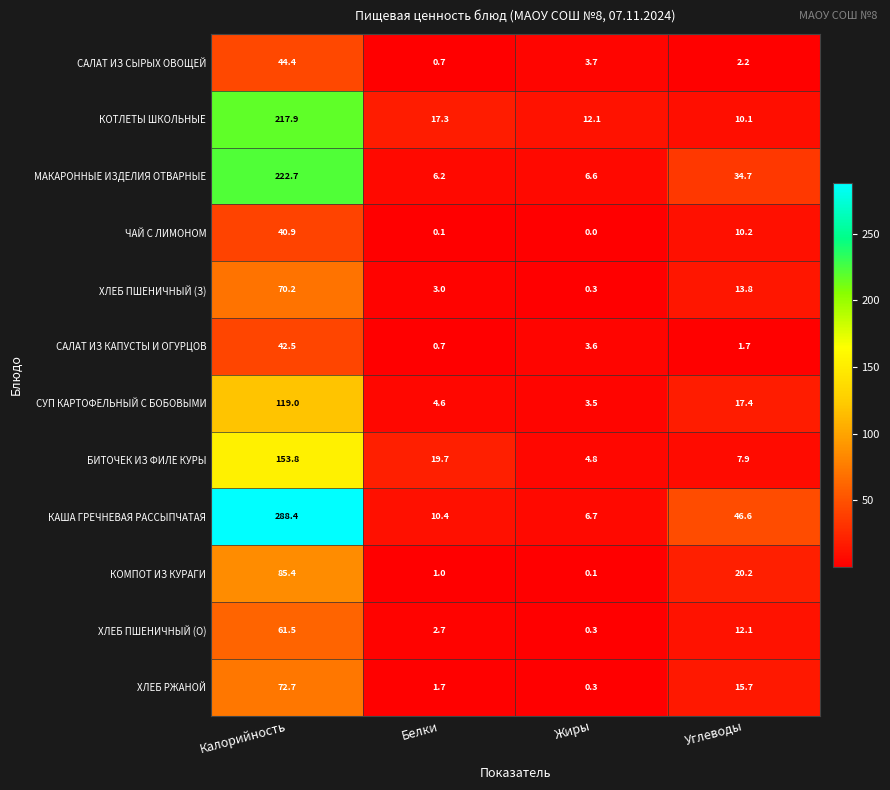

Which category has the lowest value across all series?

Жиры